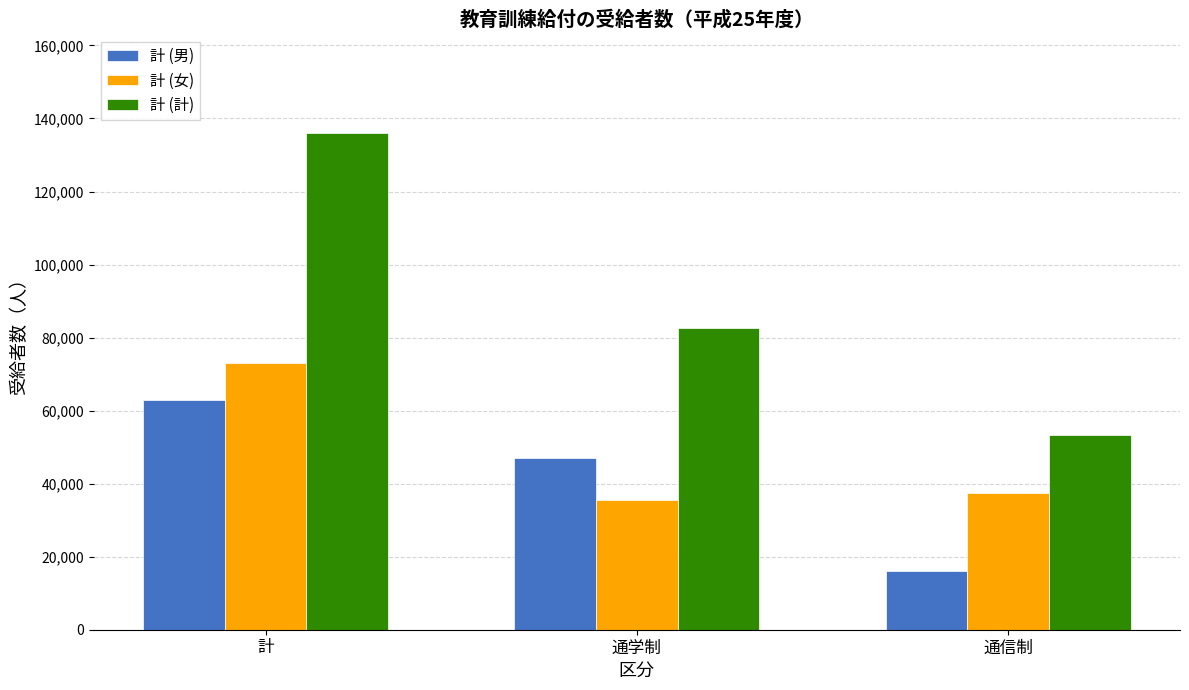

What is the difference between the 計 (計) values at 通学制 and 計?

53367